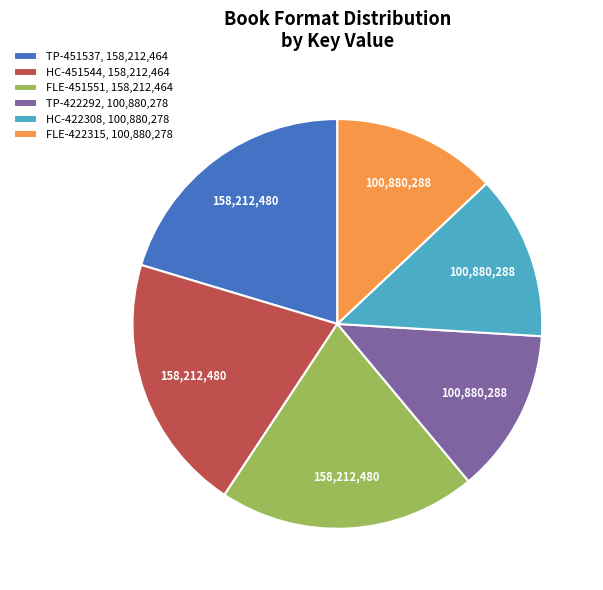

Do HC-422308, 100,880,278 and TP-422292, 100,880,278 together represent more than half of the pie?

No